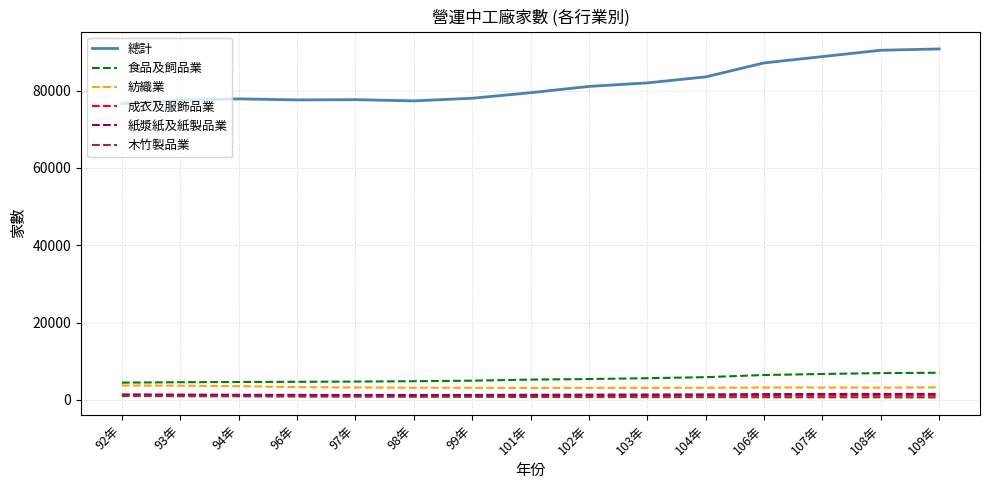

Is the value of 總計 at 96年 greater than the value of 紡織業 at 109年?

Yes